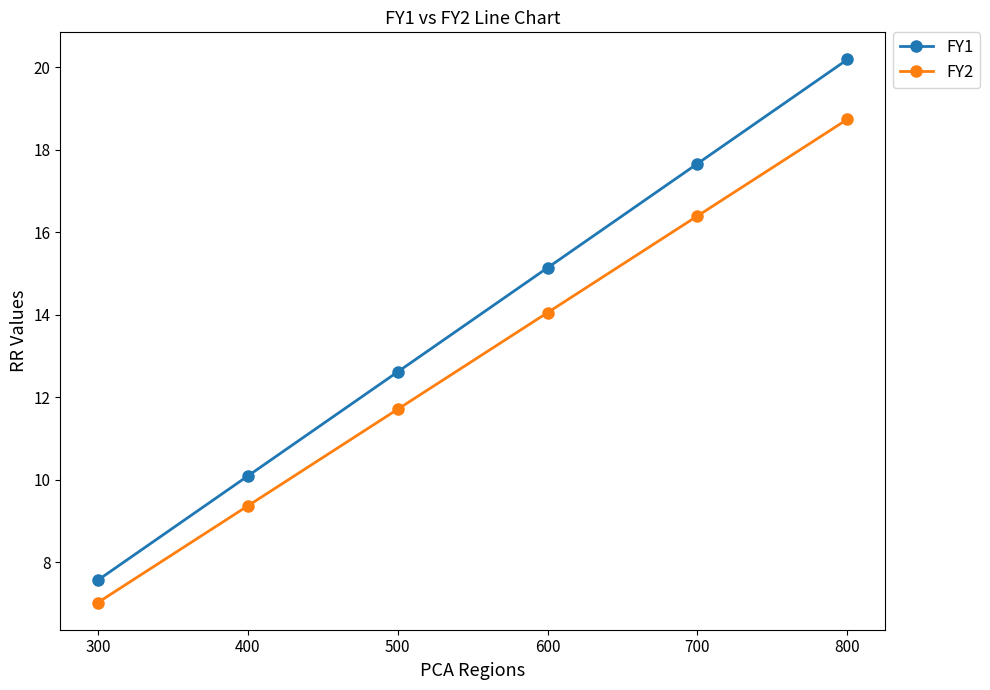

How many data points in FY1 are less than 15?

3